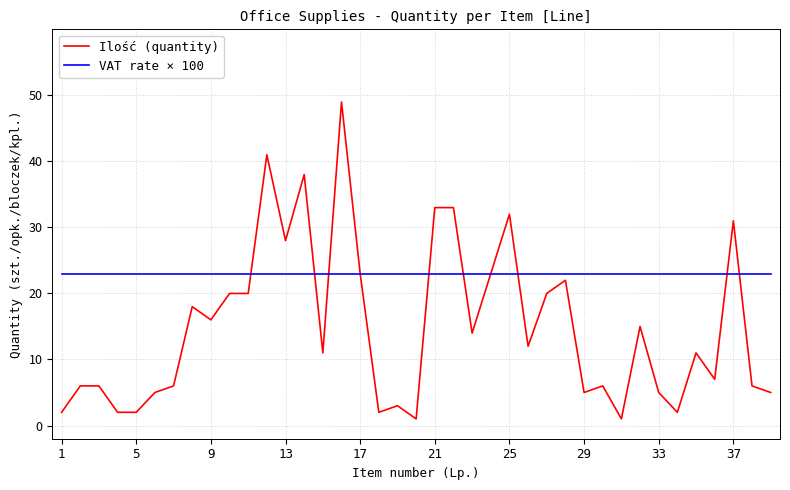

What is the lowest value of the VAT rate × 100 series?

23